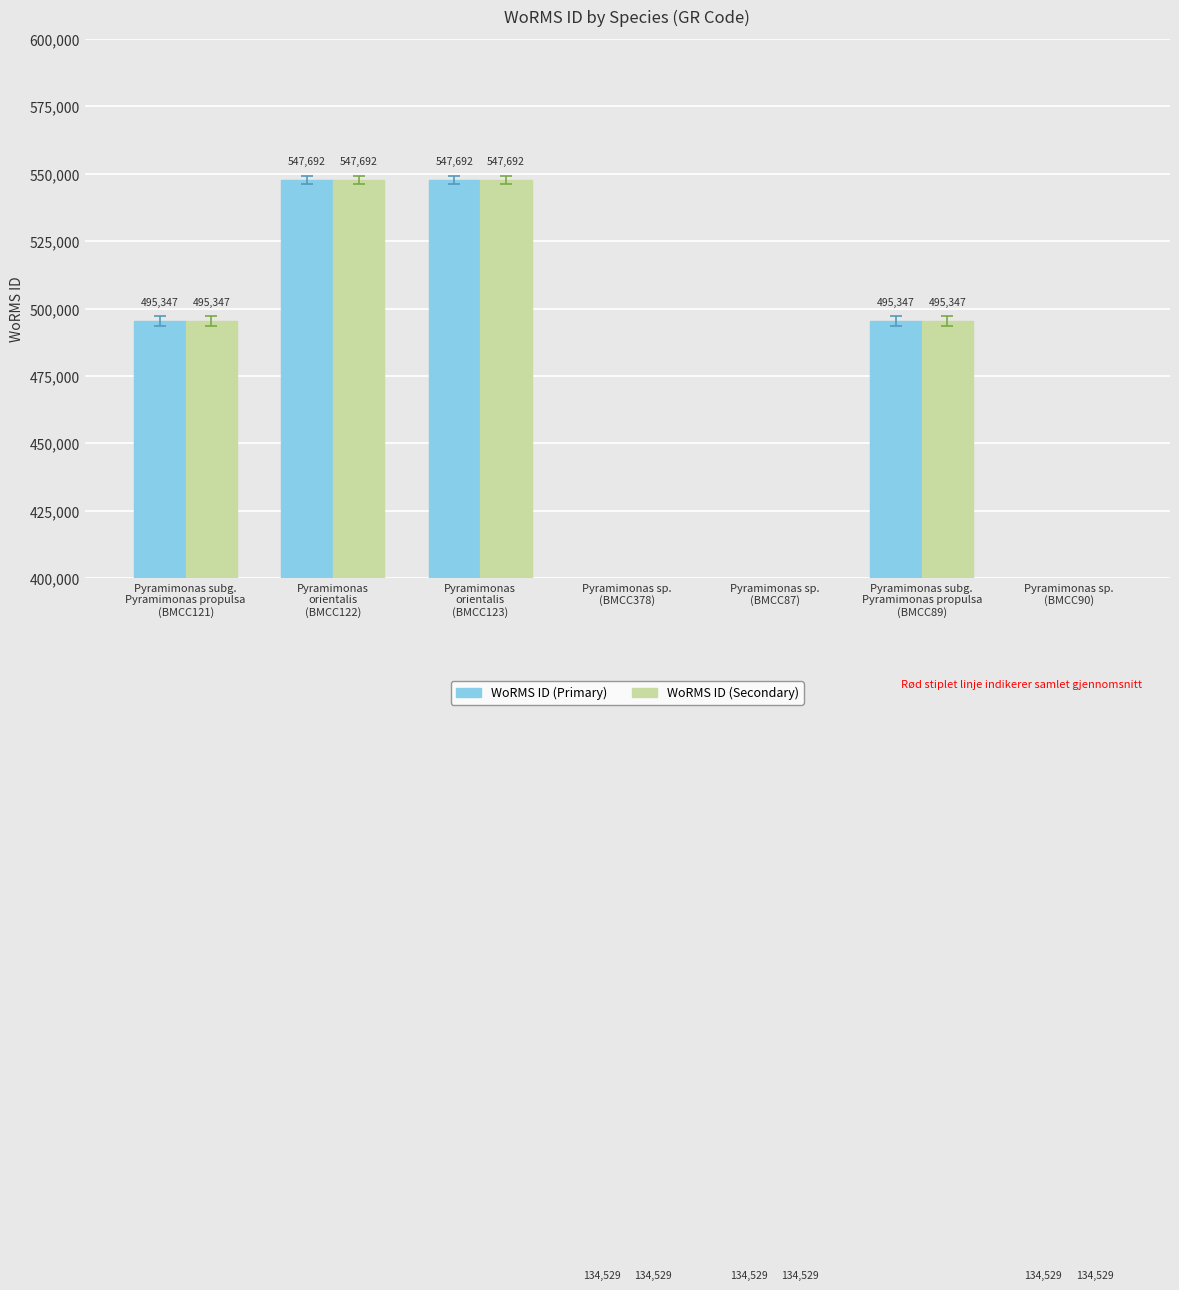

What are all the series names shown in the legend?

WoRMS ID (Primary), WoRMS ID (Secondary)